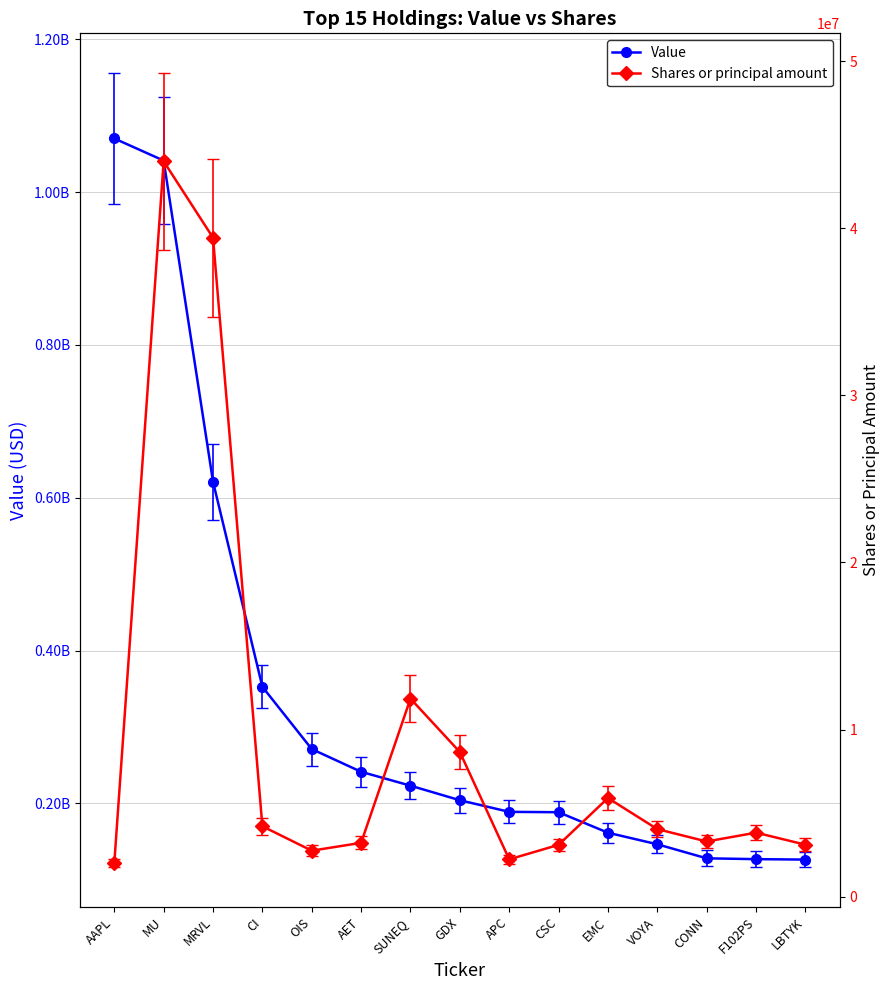

True or false: Value and Shares or principal amount cross at least once.

False